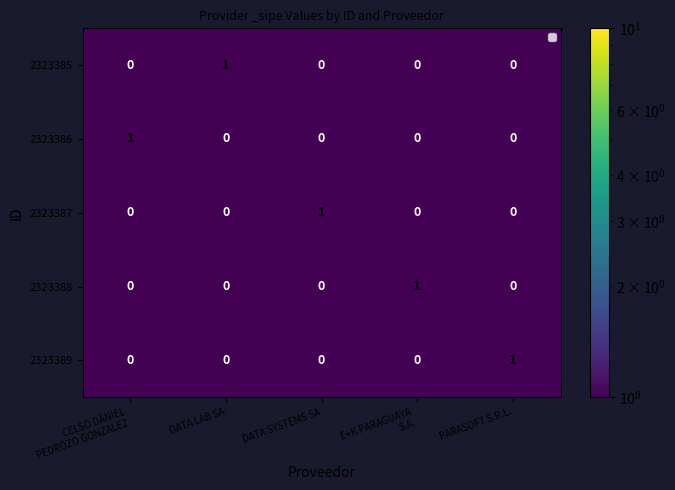

Is it true that 2323389 equals 1 at PARASOFT S.R.L.?

True